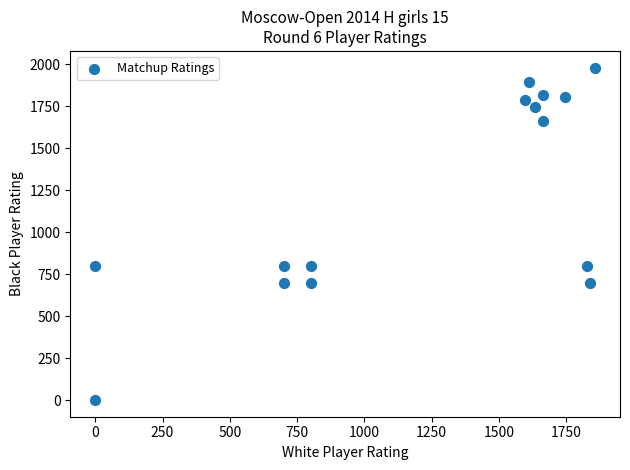

What is the range of Y values (max minus min)?

1981